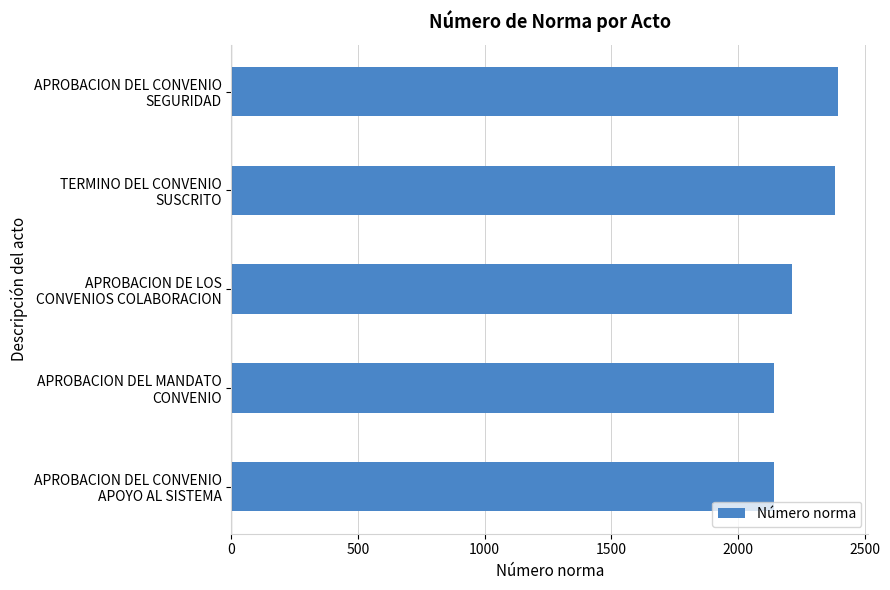

What is the difference between the maximum and minimum values?

253